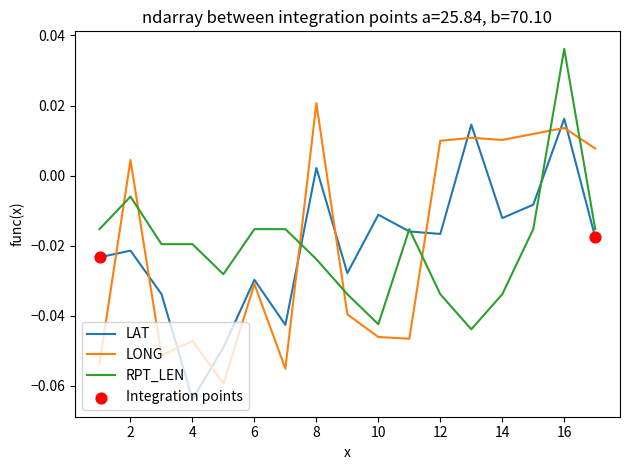

Rank the series by their maximum value, from highest to lowest.

RPT_LEN, LONG, LAT